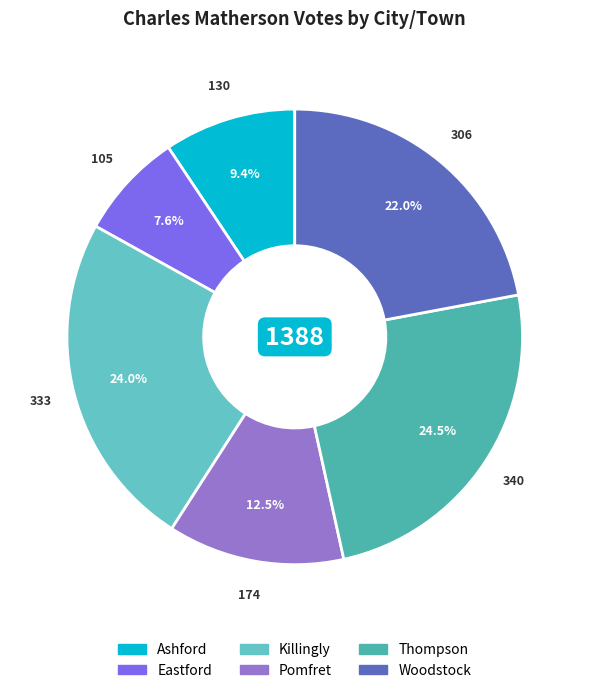

Which slice is the smallest?

Eastford